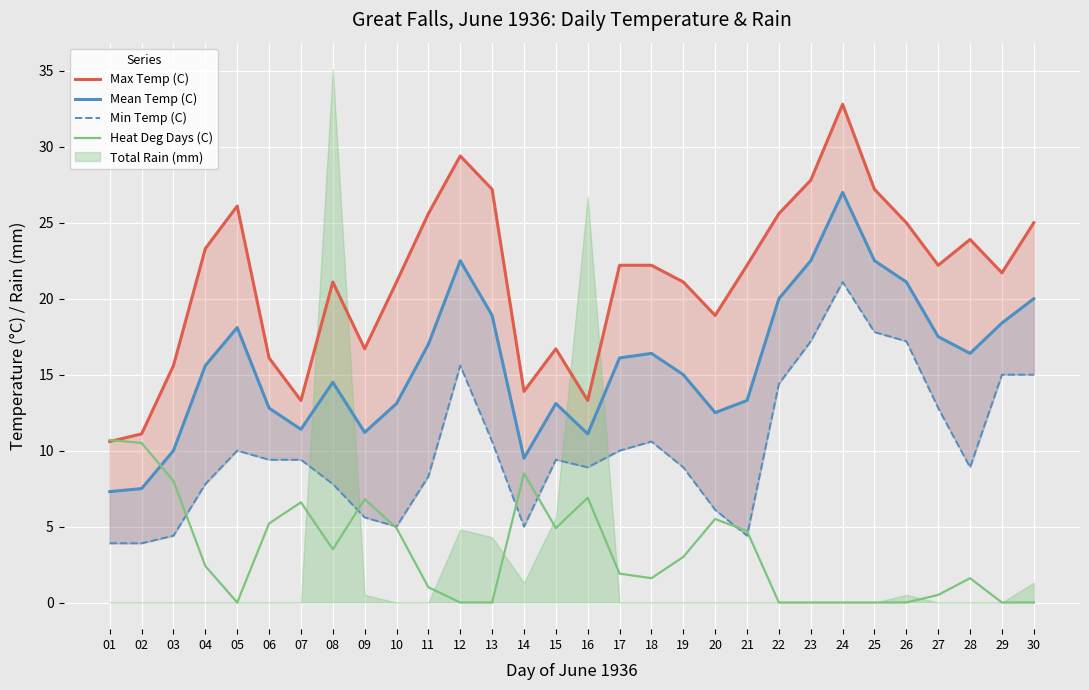

What is the approximate value of Heat Deg Days (C) at 03?

8.0